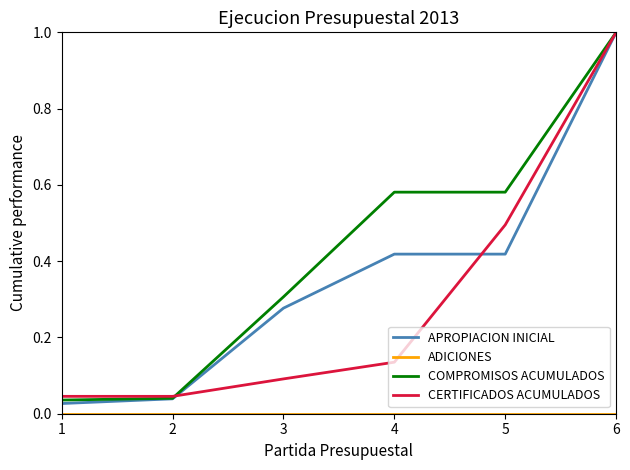

Which category has the highest value across all series?

6